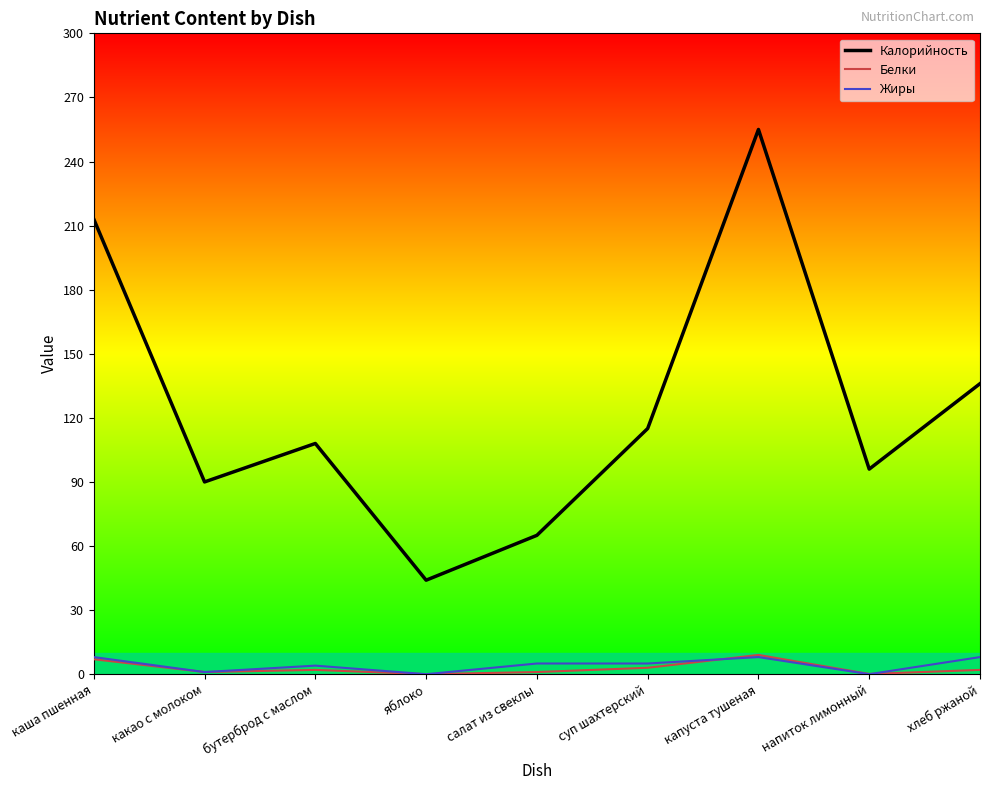

Which series has the largest range (max minus min)?

Калорийность